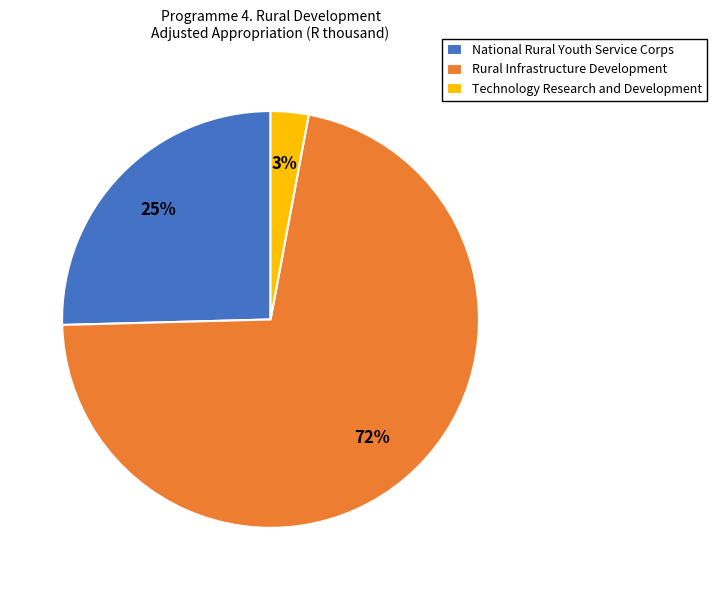

Do Technology Research and Development and Rural Infrastructure Development together represent more than half of the pie?

Yes